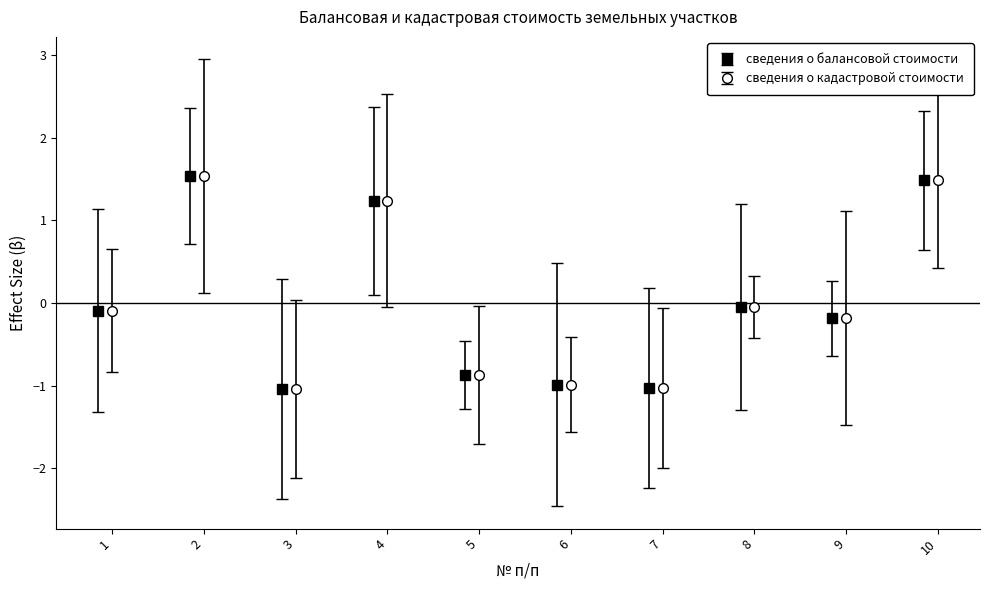

What is the value of the сведения о балансовой стоимости bar at the 3rd from the left?

-1.0